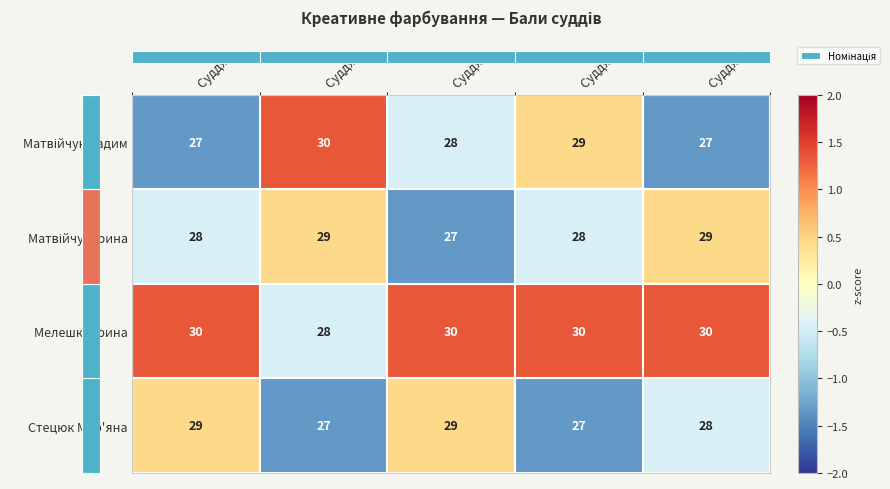

What is the sum of the Стецюк Мар'яна values at Суддя 4 and Суддя 3?

56